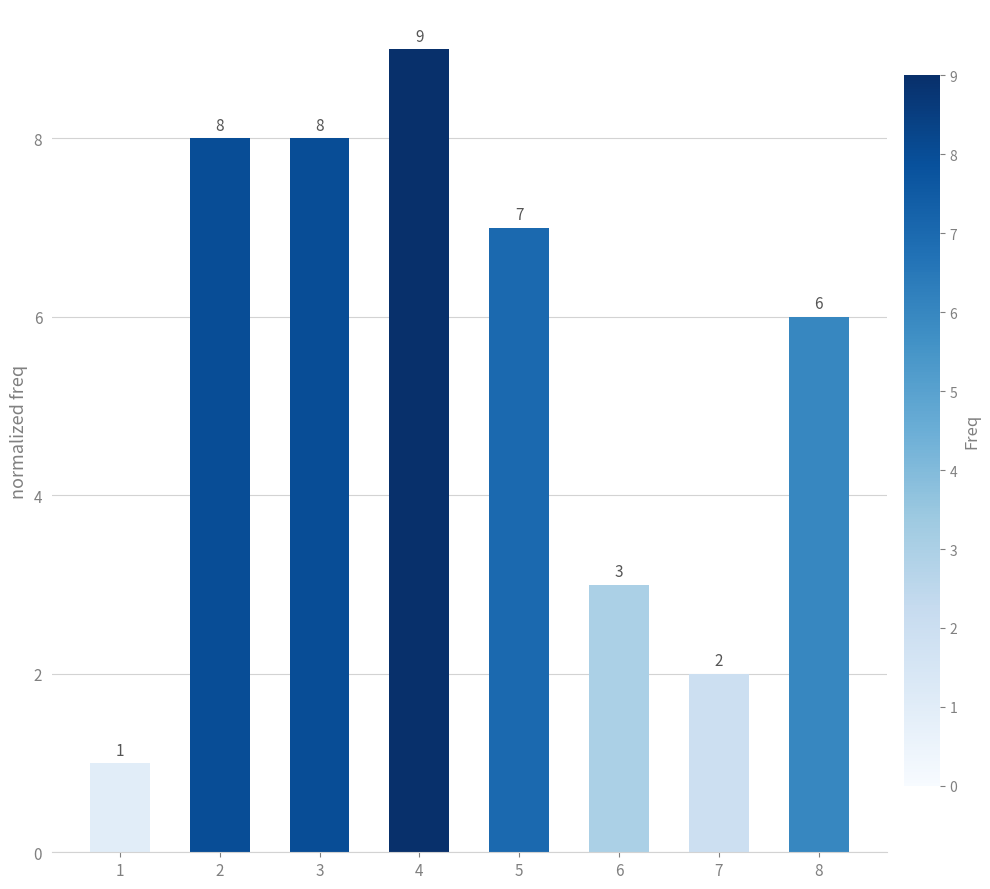

True or false: the data shows 9 at 8.

False